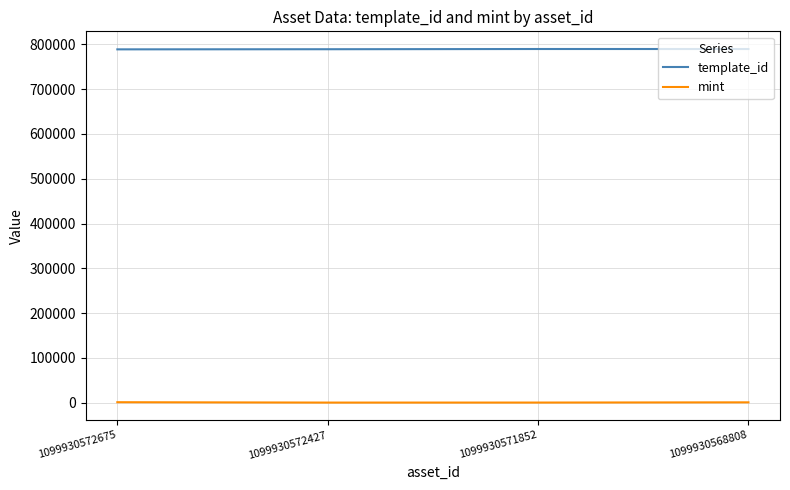

The template_id series shows 789638 at 1099930568808. True or false?

True